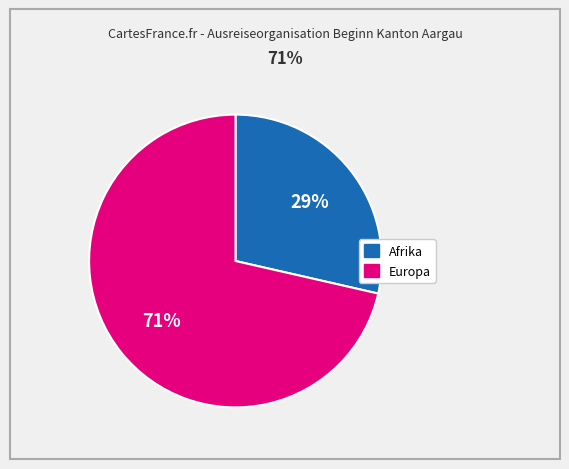

The Afrika slice represents 29% of the pie. True or false?

True